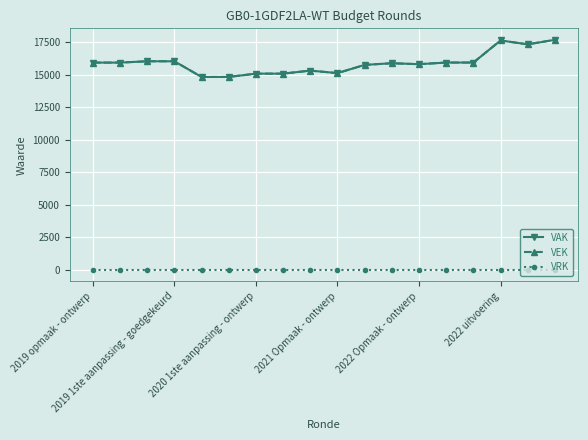

Does the chart display data point markers on the line(s)?

Yes